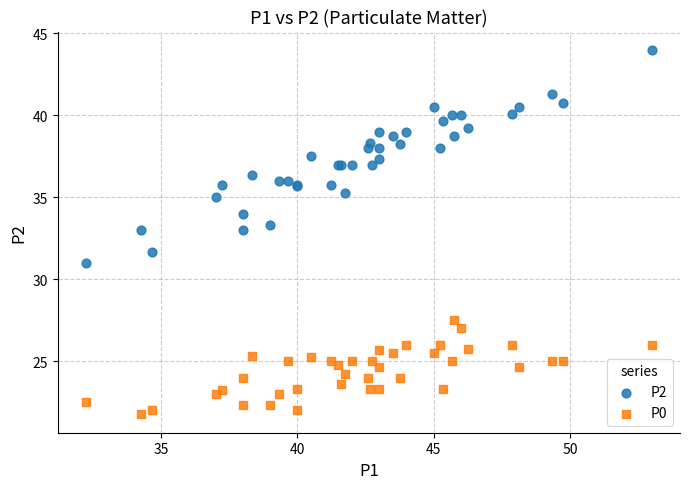

Across all series, what Y value is closest to 32?

31.7